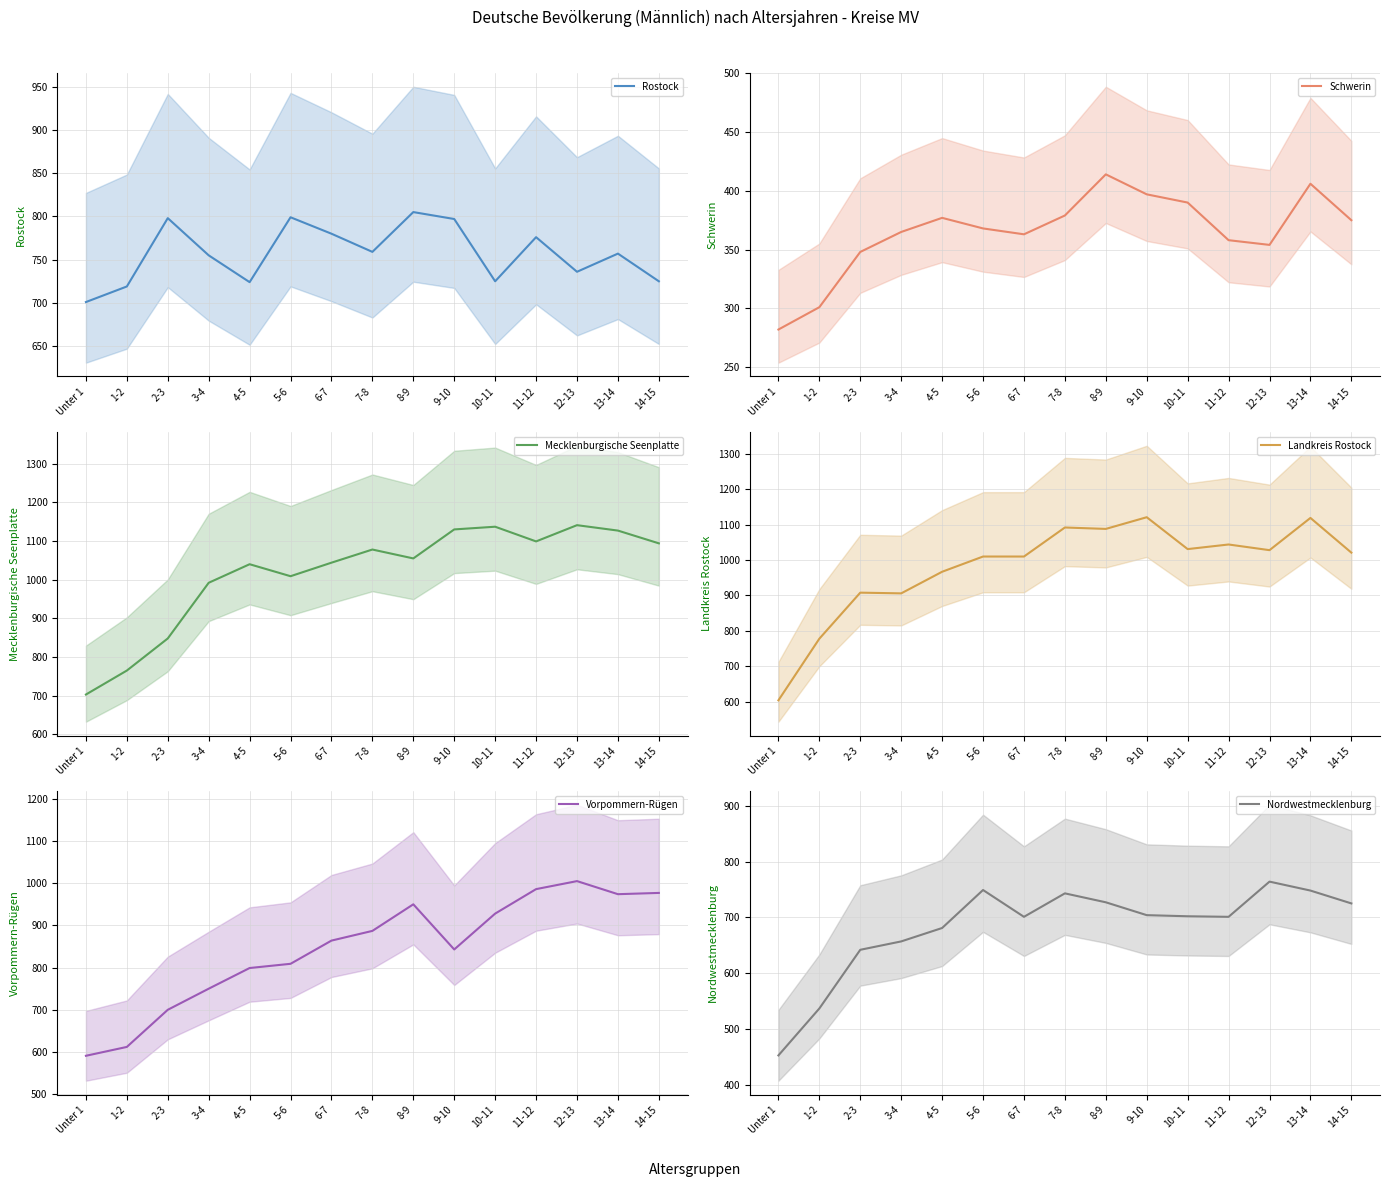

Count the number of data series in this chart.

6